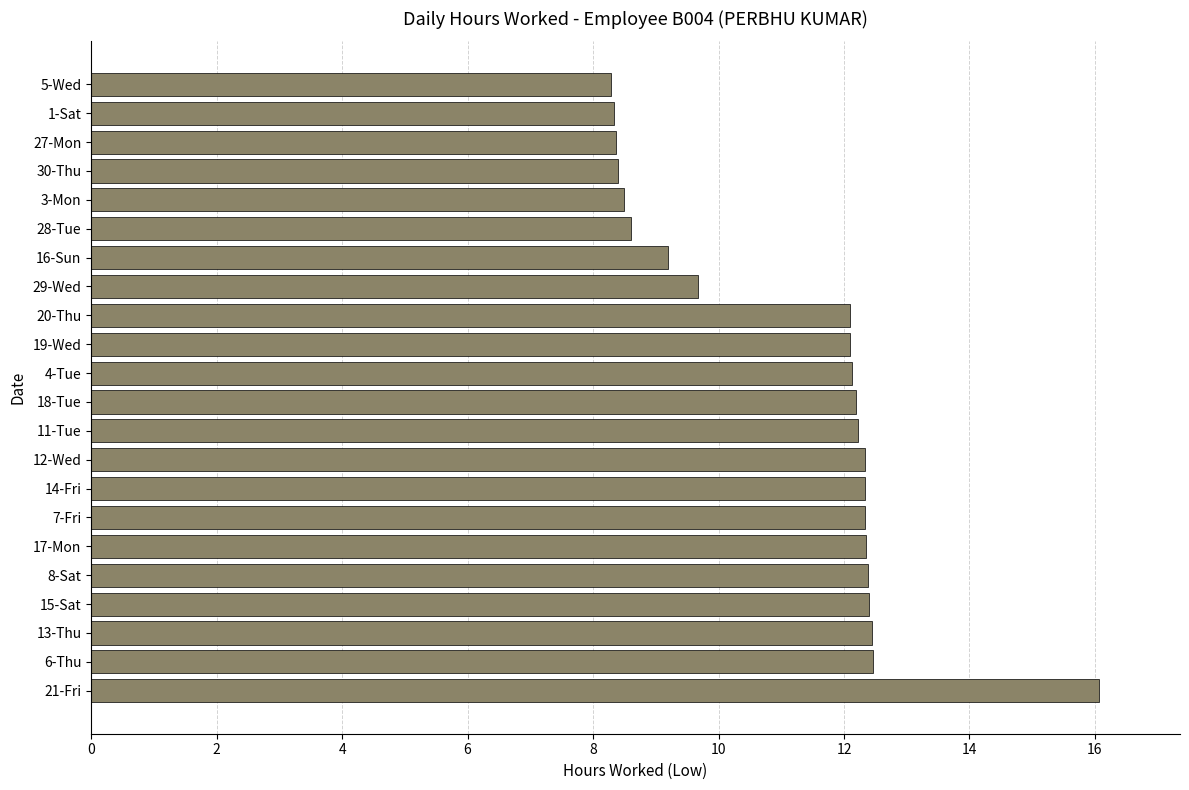

What is the smallest value displayed?

8.3